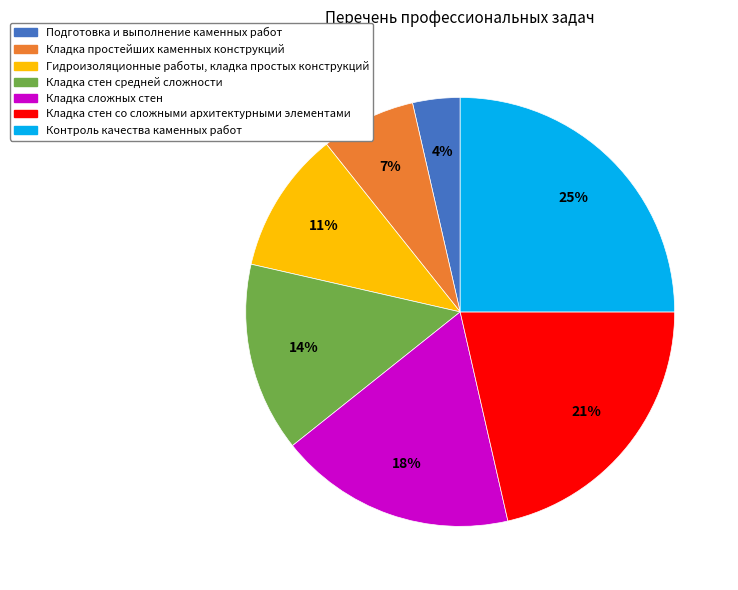

To the nearest percent, what percentage of the pie is Кладка простейших каменных конструкций?

7%